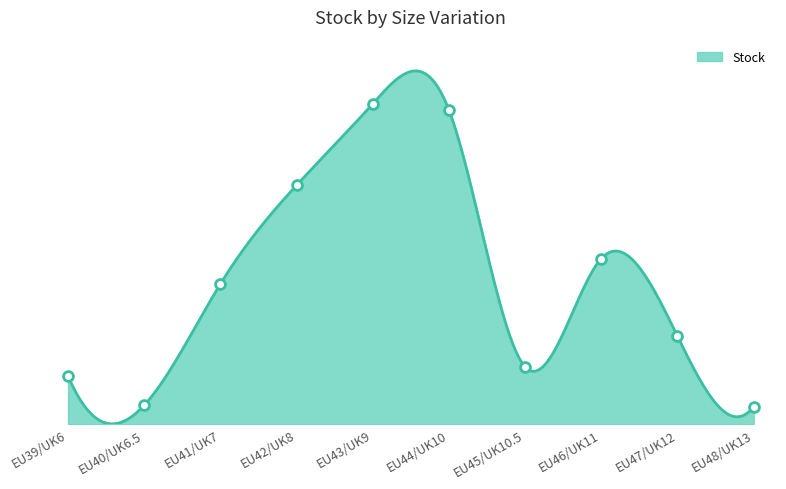

Approximately how many times larger is the value at EU40/UK6.5 compared to EU47/UK12?

0.2